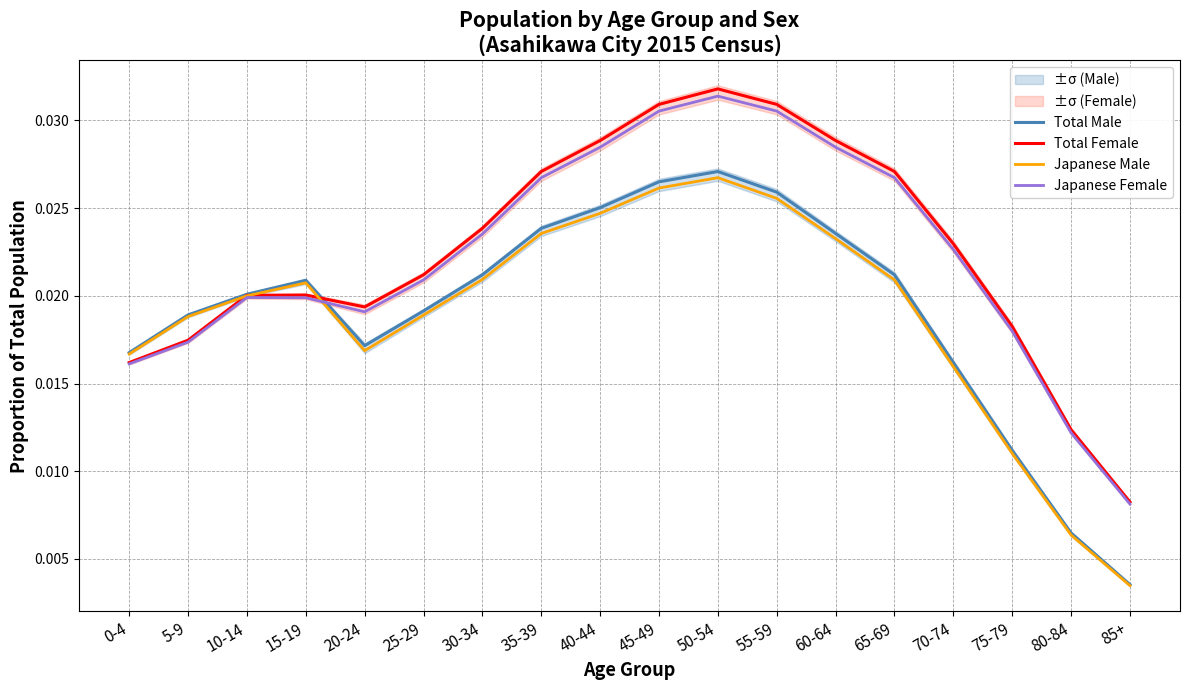

True or false: Total Female and Japanese Female intersect in this chart.

False